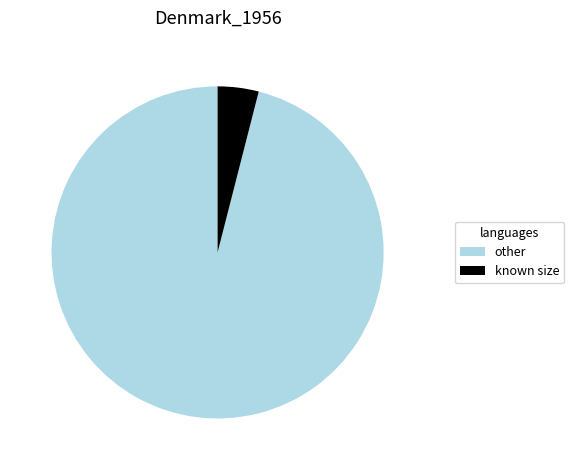

What is the largest slice in the pie chart?

other